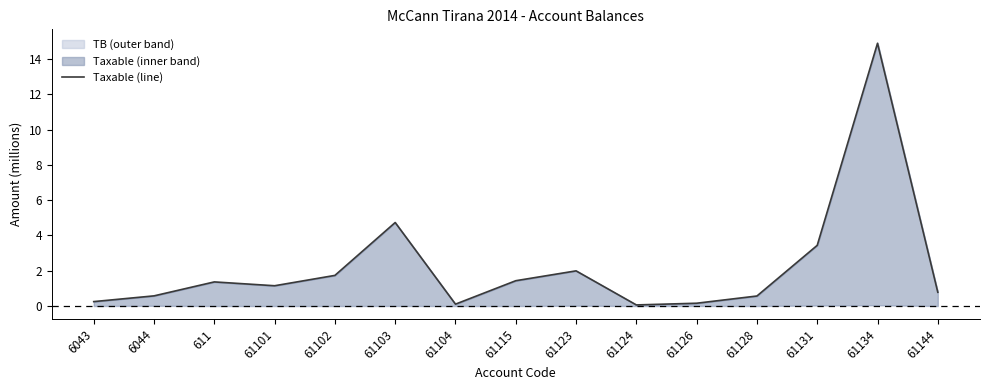

What is the difference between the second highest and minimum values?

4.7